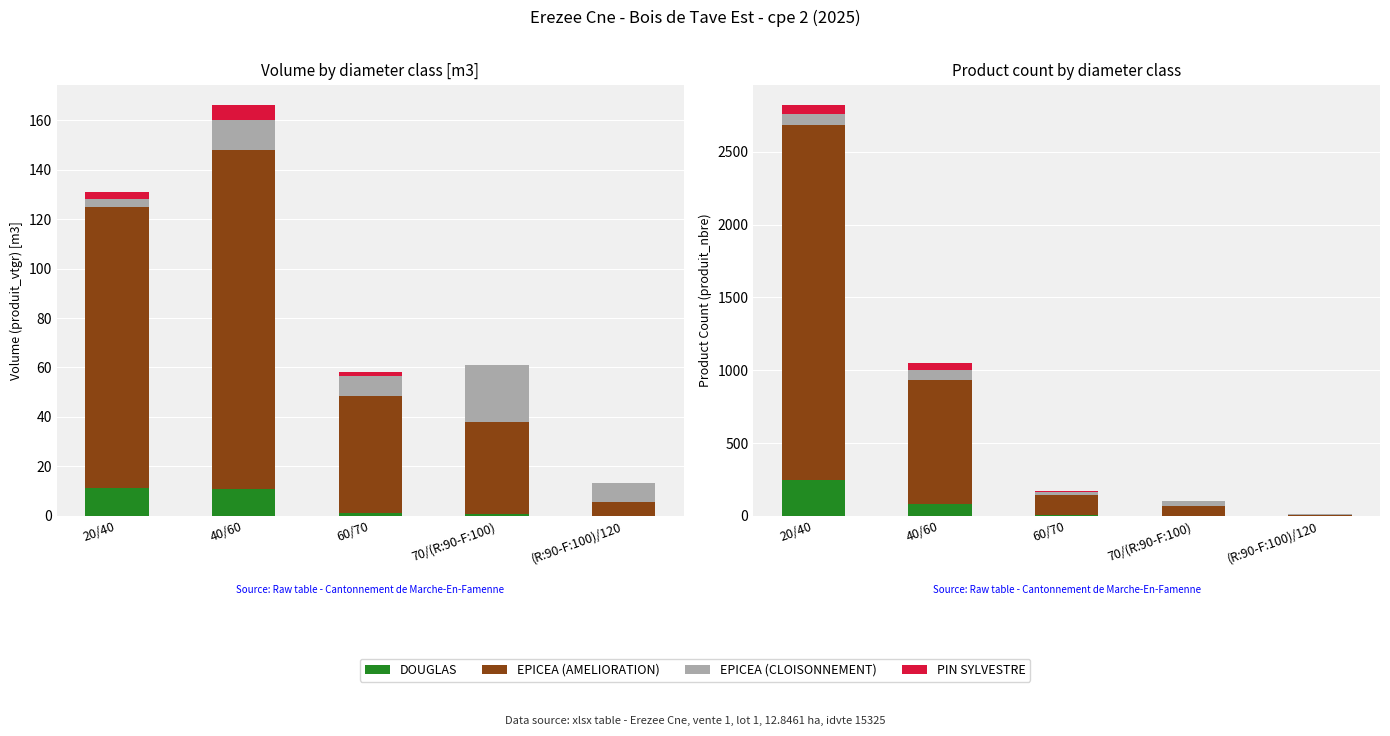

Which series has the largest range (max minus min)?

EPICEA (AMELIORATION)